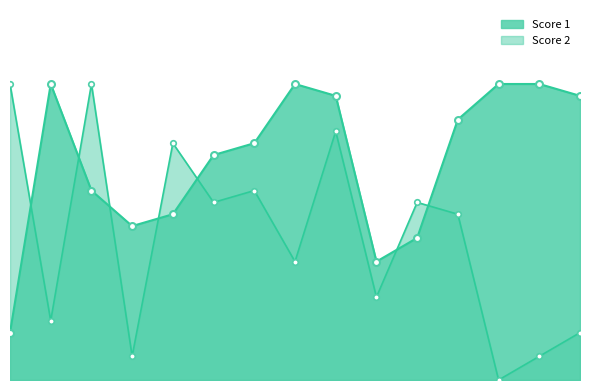

What is the spread (max minus min) of values at 5?

6